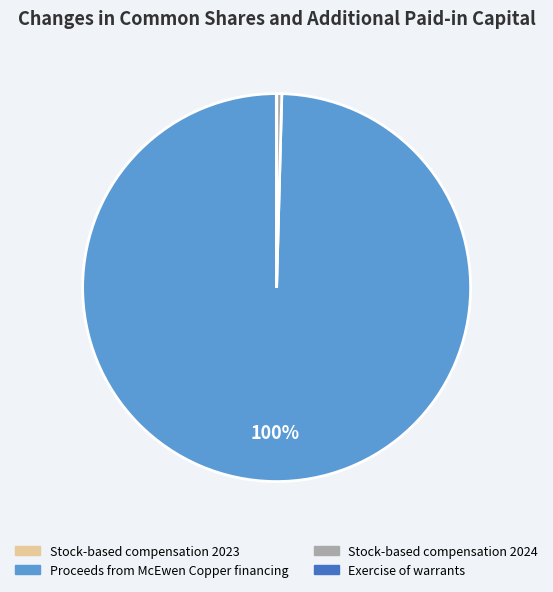

Does Proceeds from McEwen Copper financing represent more than half of the total?

Yes